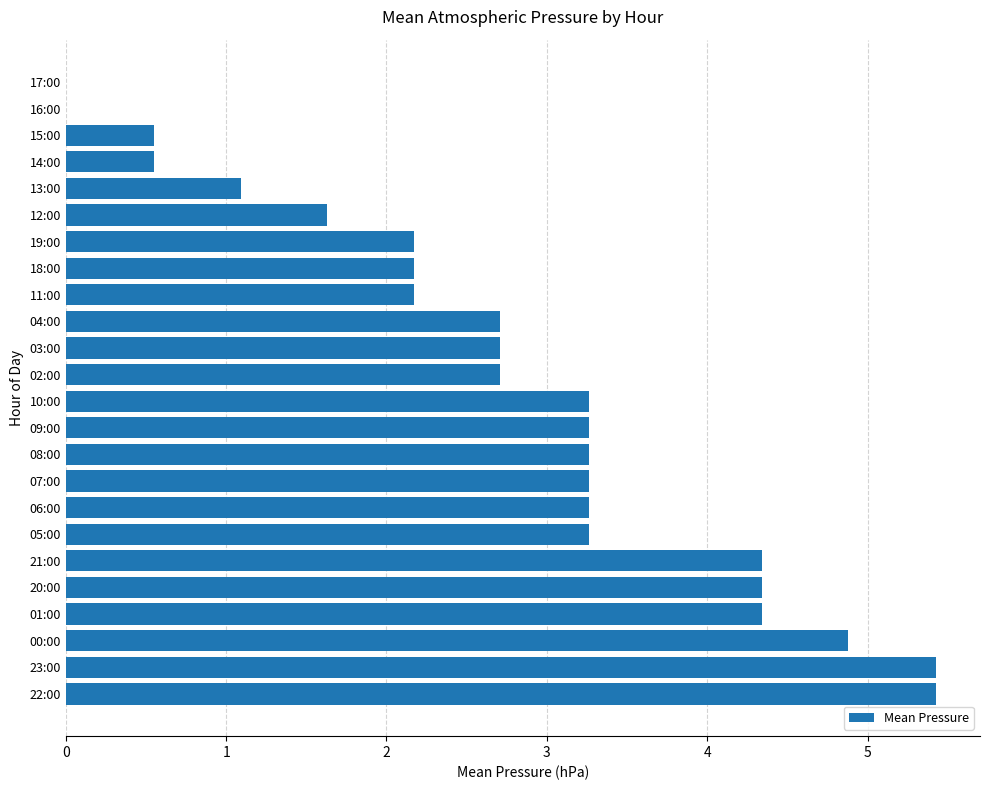

How many data points does each series have?

24